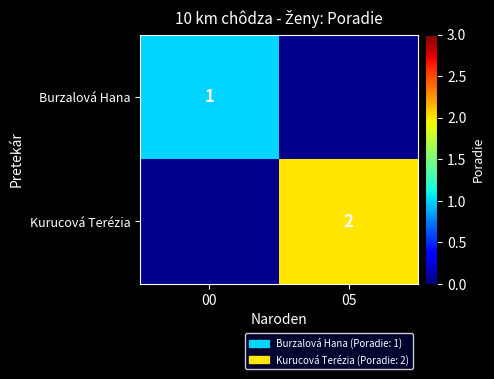

The Kurucová Terézia series shows 1 at 05. True or false?

False